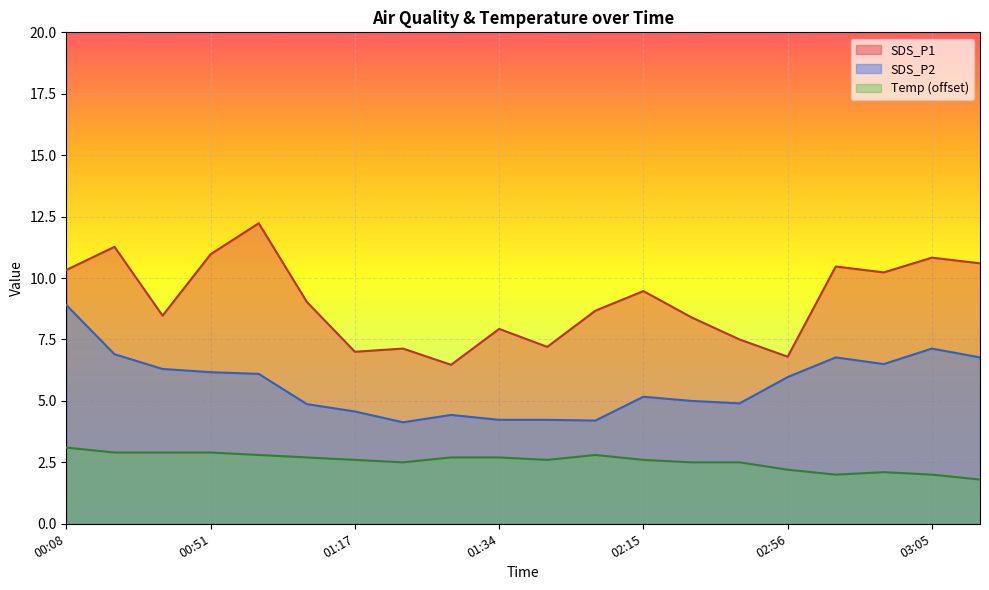

Where does the SDS_P2 series first go above 5?

00:08